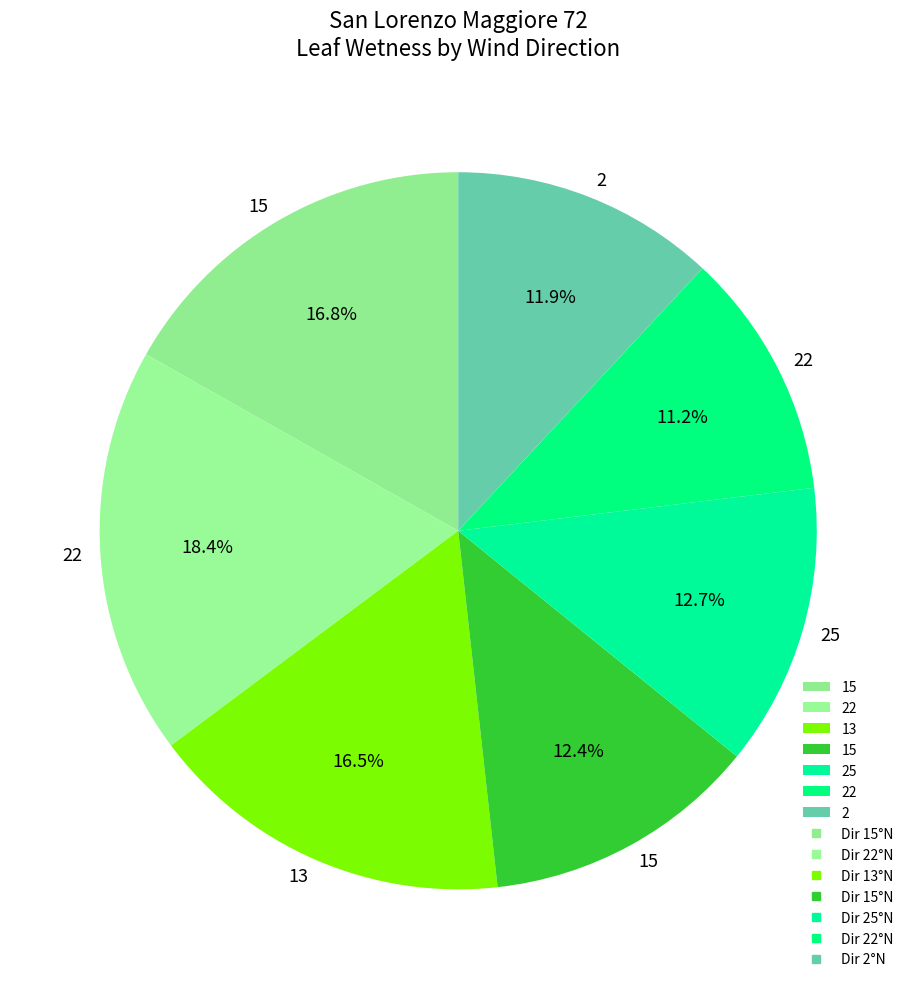

Count the number of slices in the pie.

7